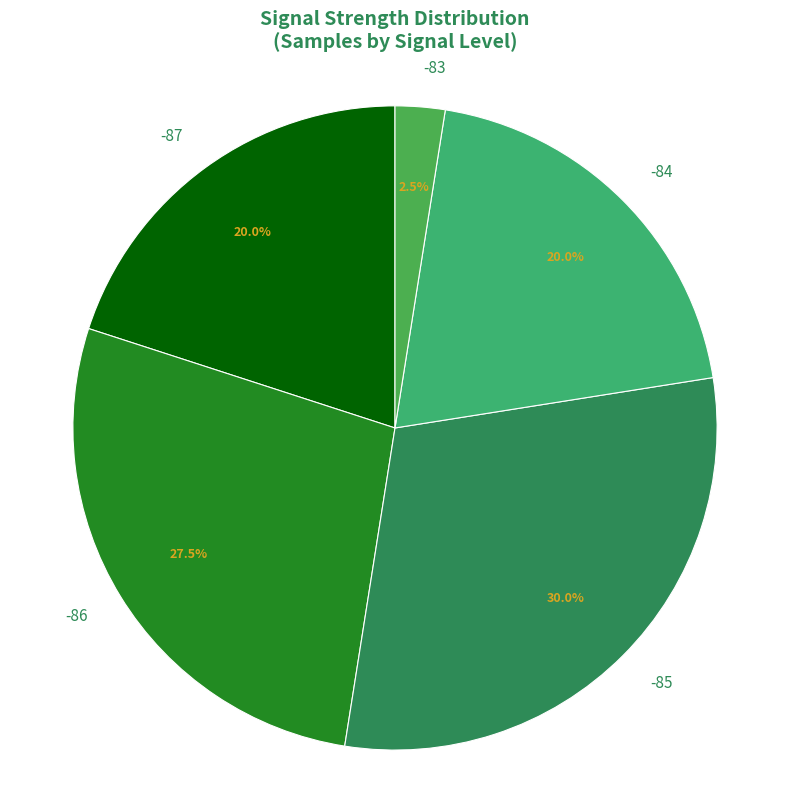

How many slices are in this pie chart?

5